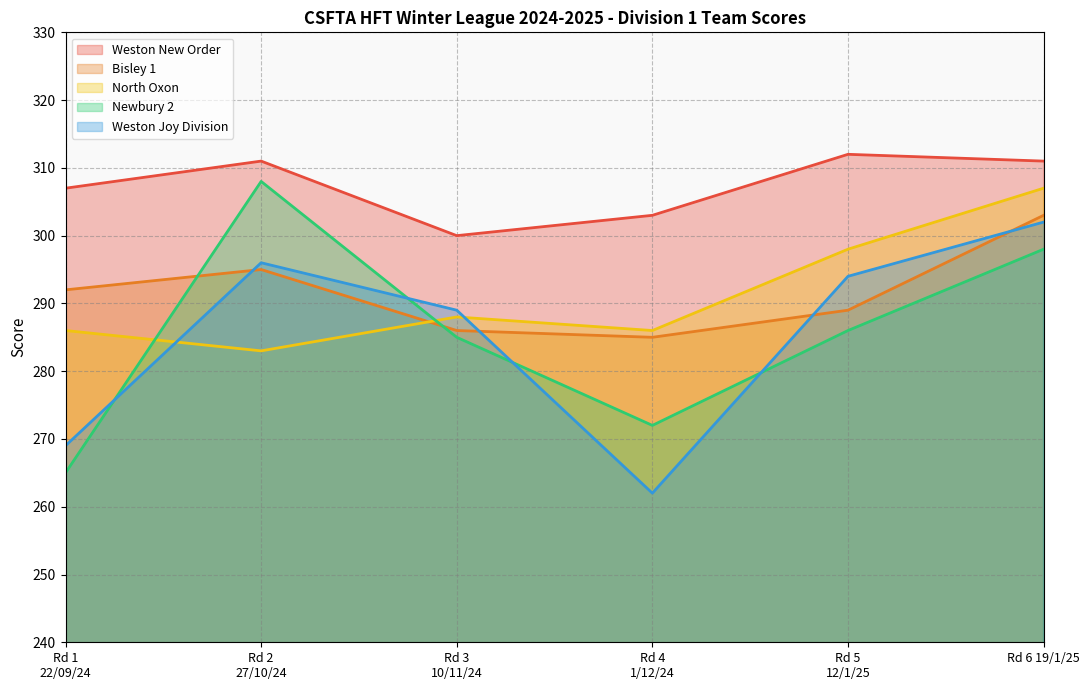

Between Rd 1
22/09/24 and Rd 4
1/12/24, which series saw the biggest shift?

Bisley 1